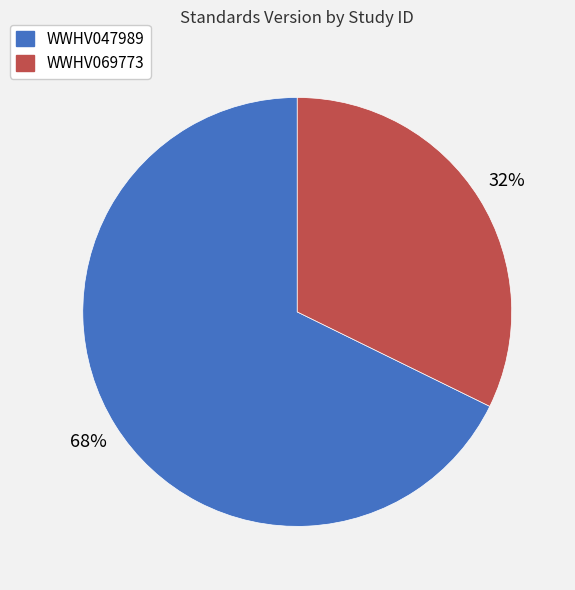

Rank the categories by value from highest to lowest.

WWHV047989, WWHV069773